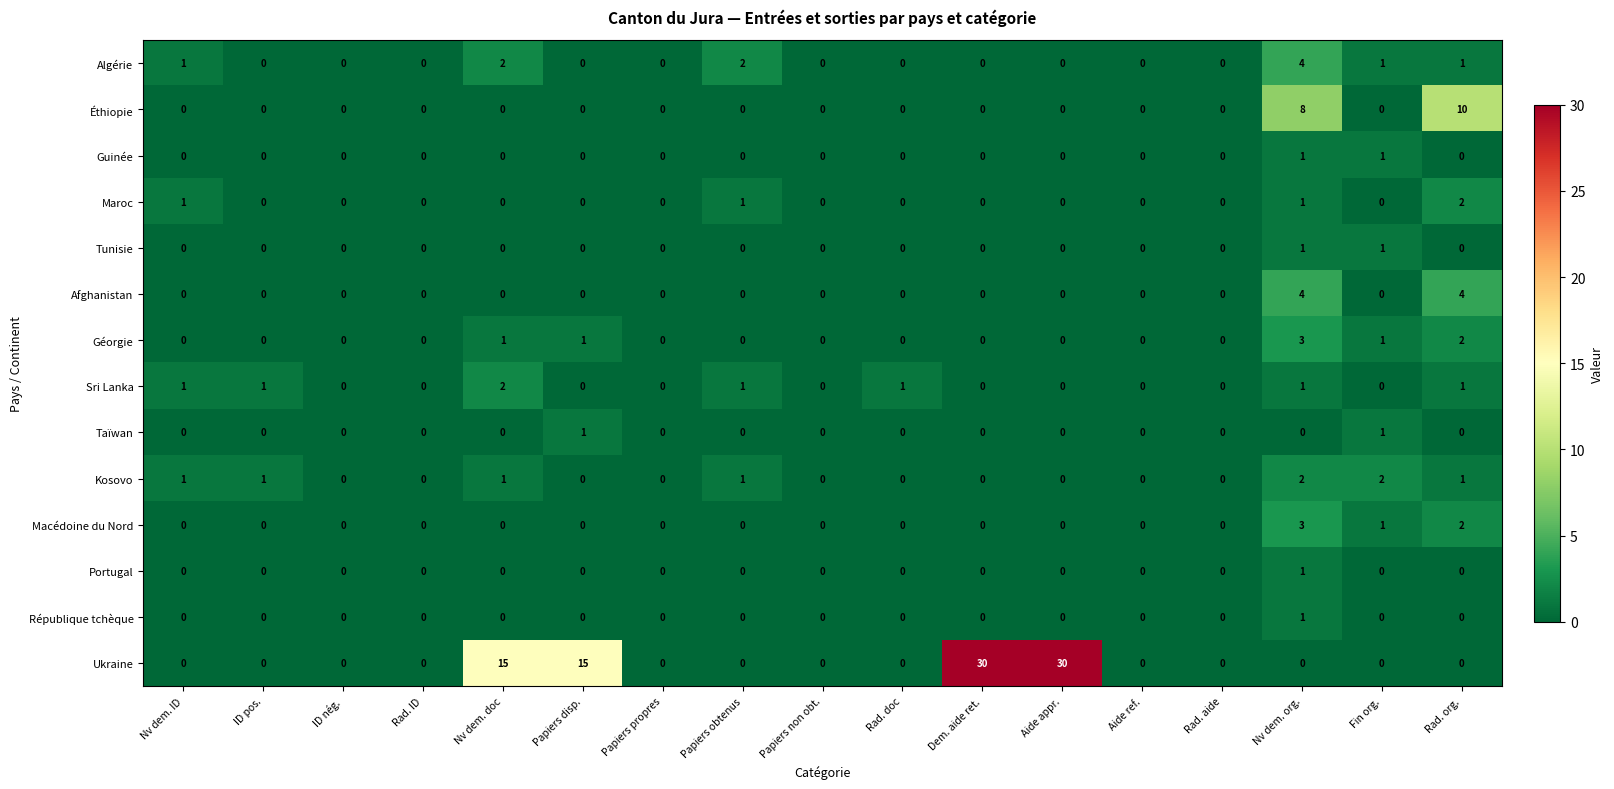

What is the sum of all Géorgie values?

8